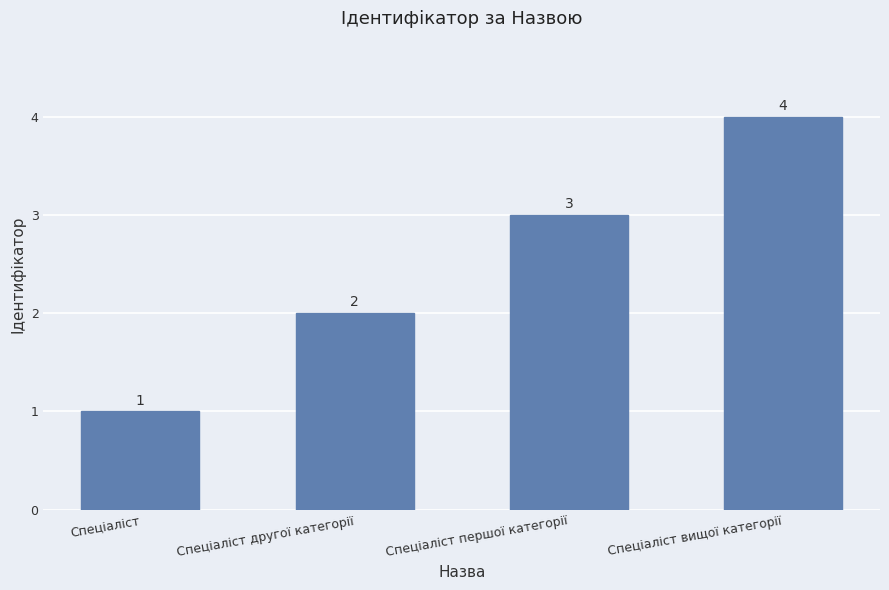

List the labels in order of value, largest first.

Спеціаліст вищої категорії, Спеціаліст першої категорії, Спеціаліст другої категорії, Спеціаліст